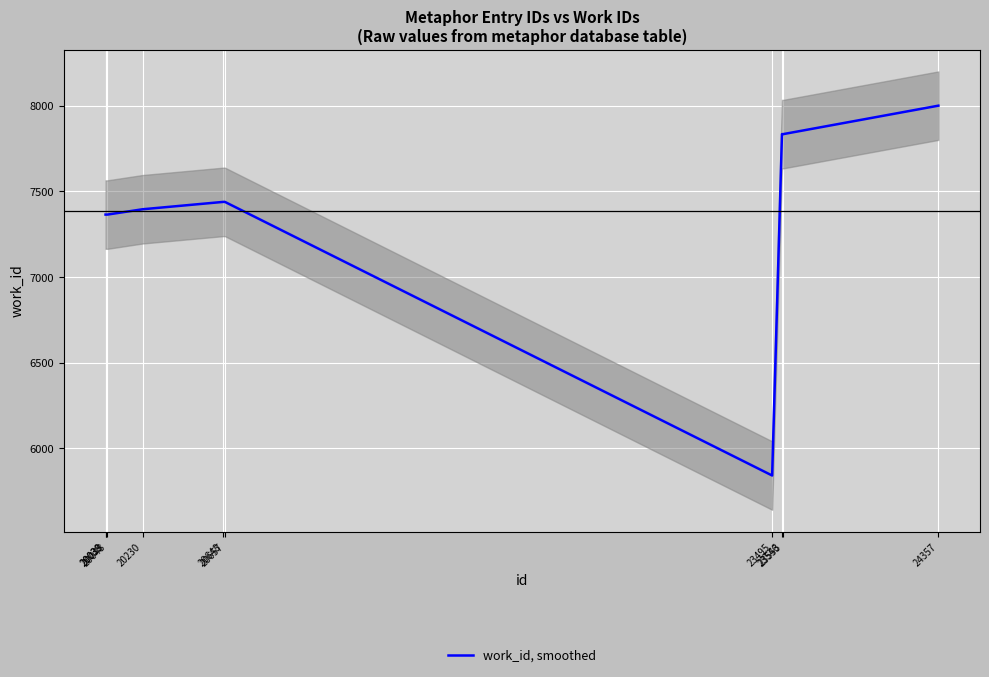

The chart shows a value of 12053 at 20657. True or false?

False